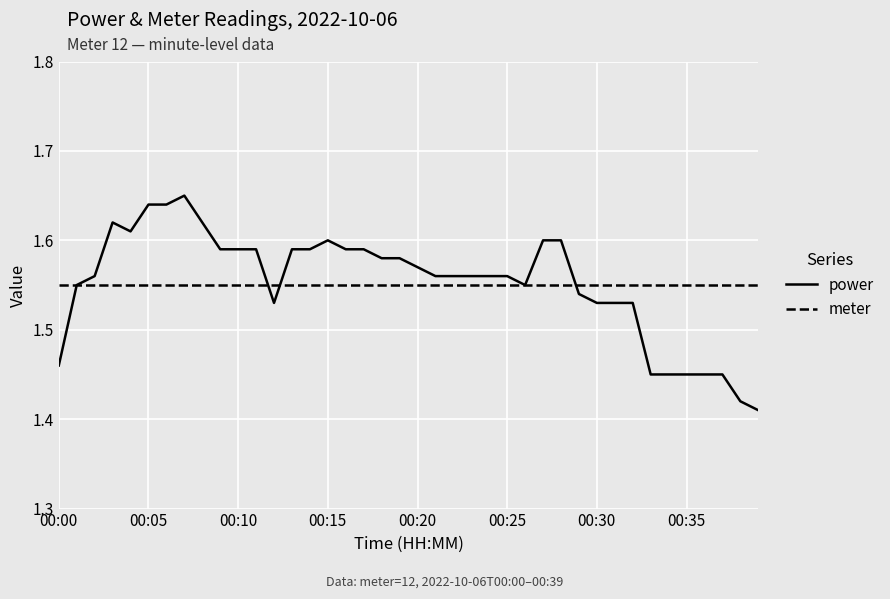

Rank the series by their maximum value, from lowest to highest.

meter, power